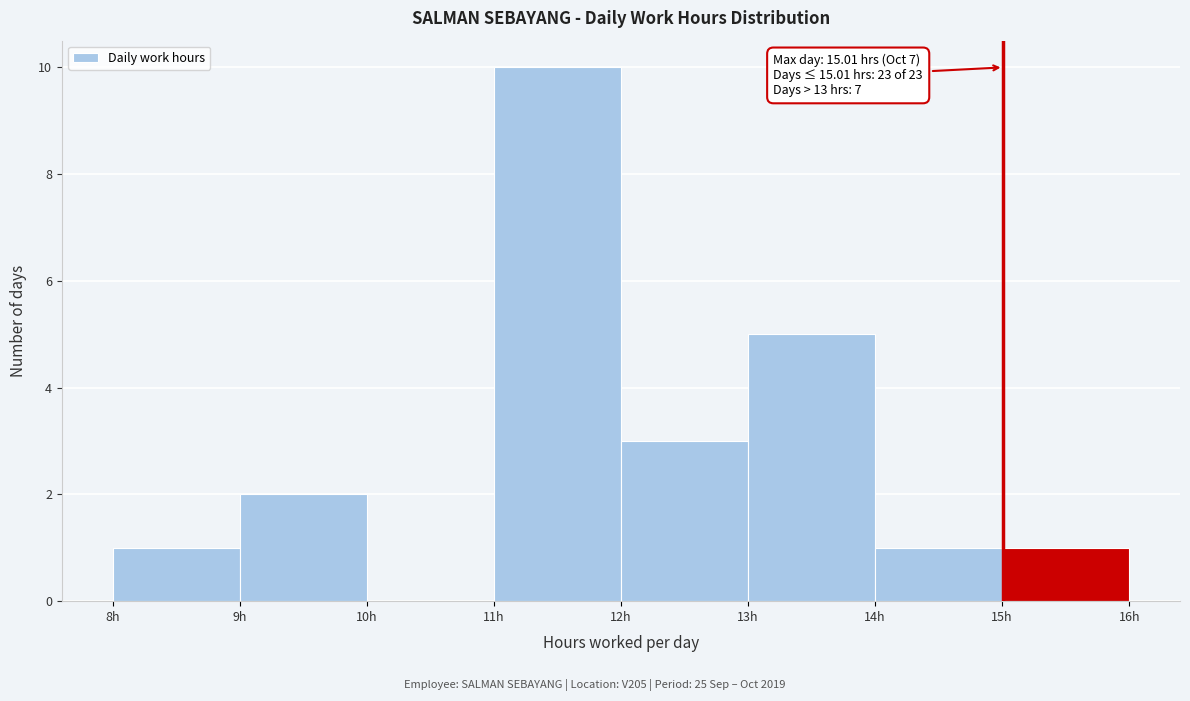

Which range on the x-axis has the tallest bar?

11 to 12